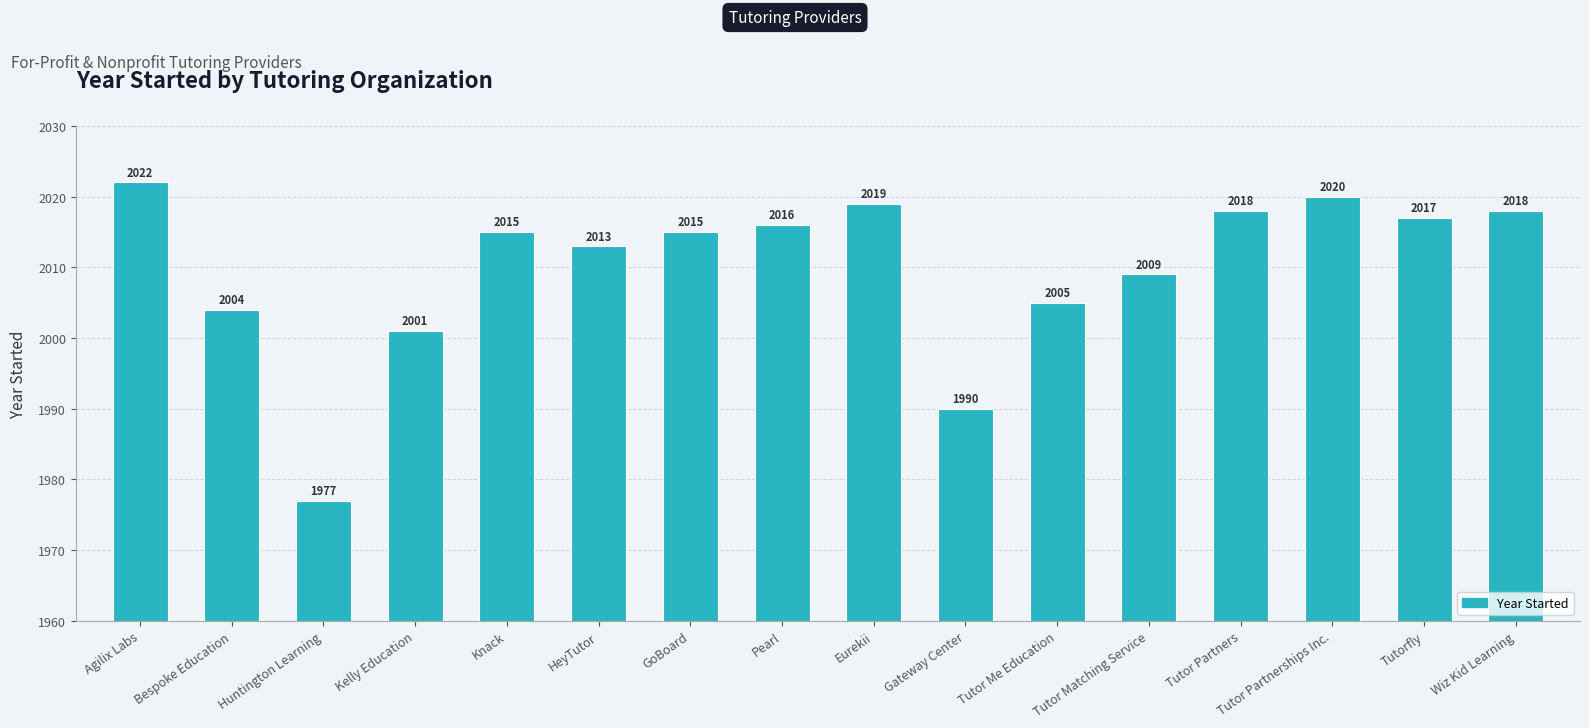

Does the chart contain stacked bars?

No